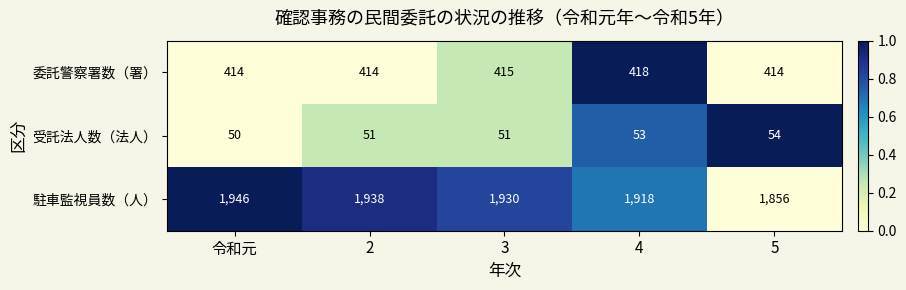

Which series changed the most between 令和元 and 3?

駐車監視員数（人）